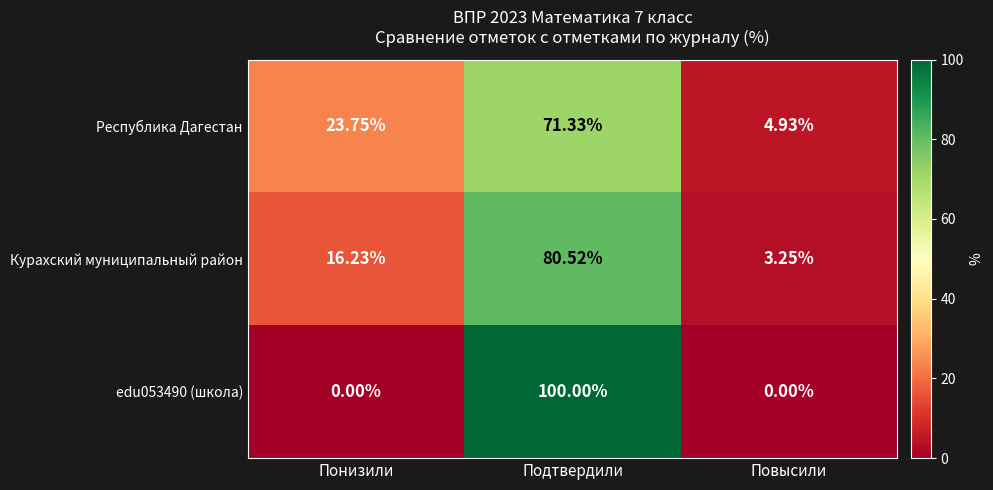

At which label does Курахский муниципальный район reach its peak?

Подтвердили